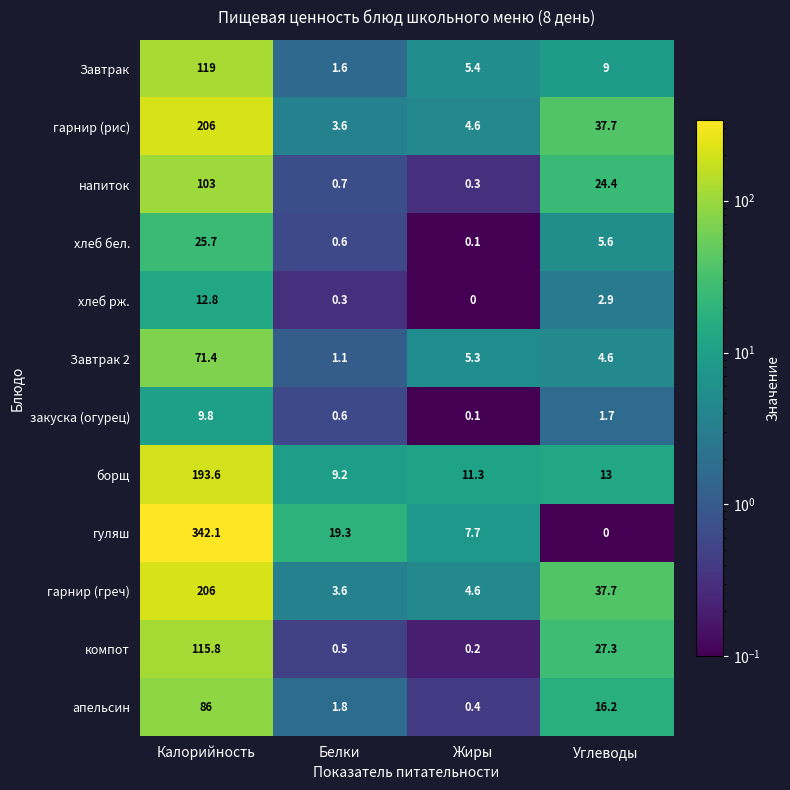

List the labels in order of Завтрак value, largest first.

Калорийность, Углеводы, Жиры, Белки